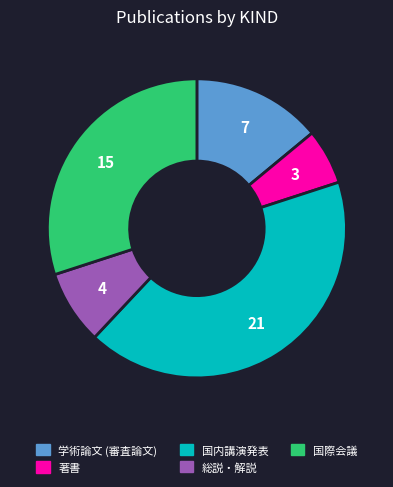

Is 著書 the majority of the pie?

No